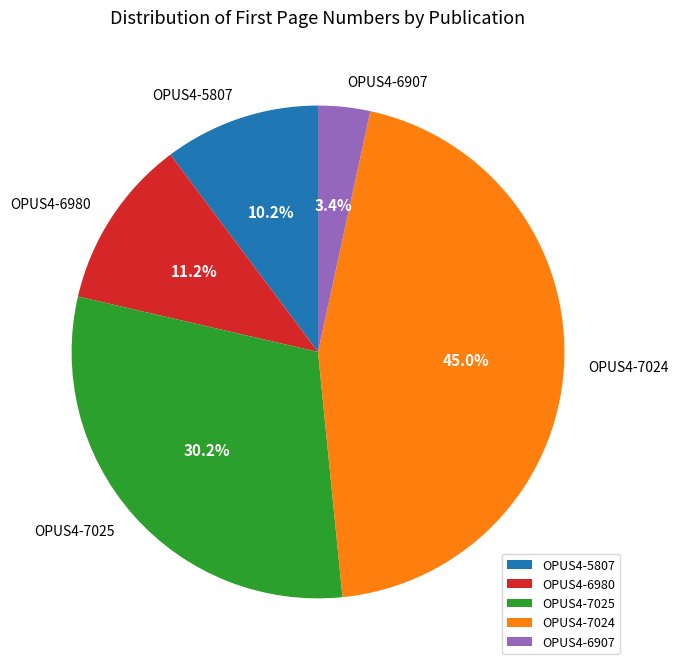

Between OPUS4-5807 and OPUS4-7024, which is larger?

OPUS4-7024